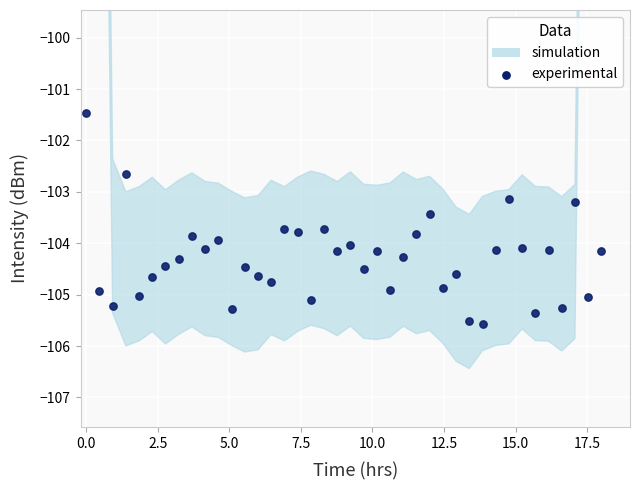

What is the range of X values (max minus min)?

18.0